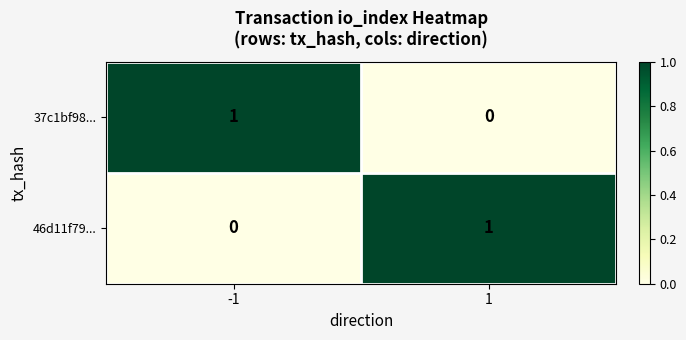

At -1, list the series in order from smallest to largest.

46d11f79..., 37c1bf98...